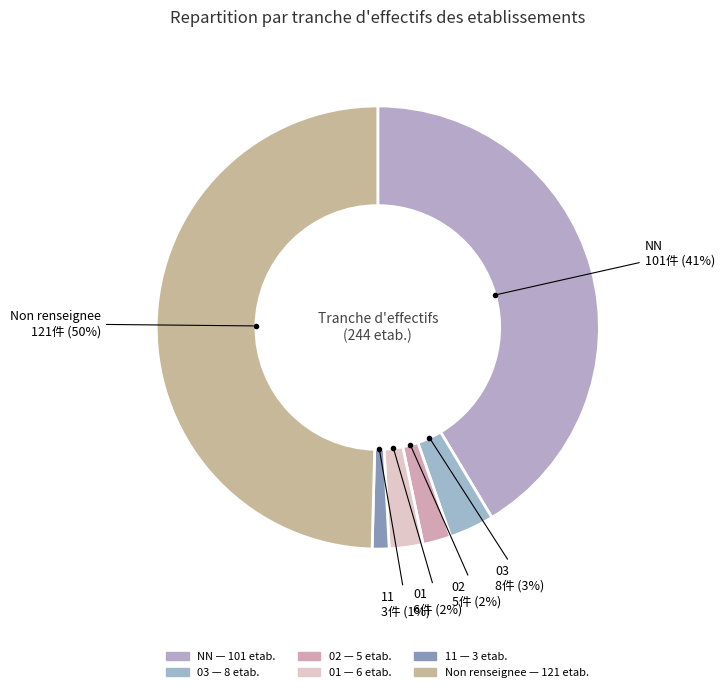

How many segments does this pie chart have?

6